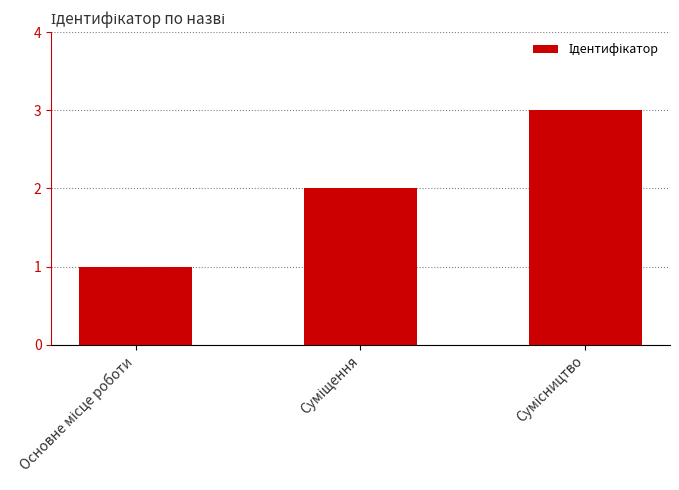

What is the value of the 2nd bar from the left?

2